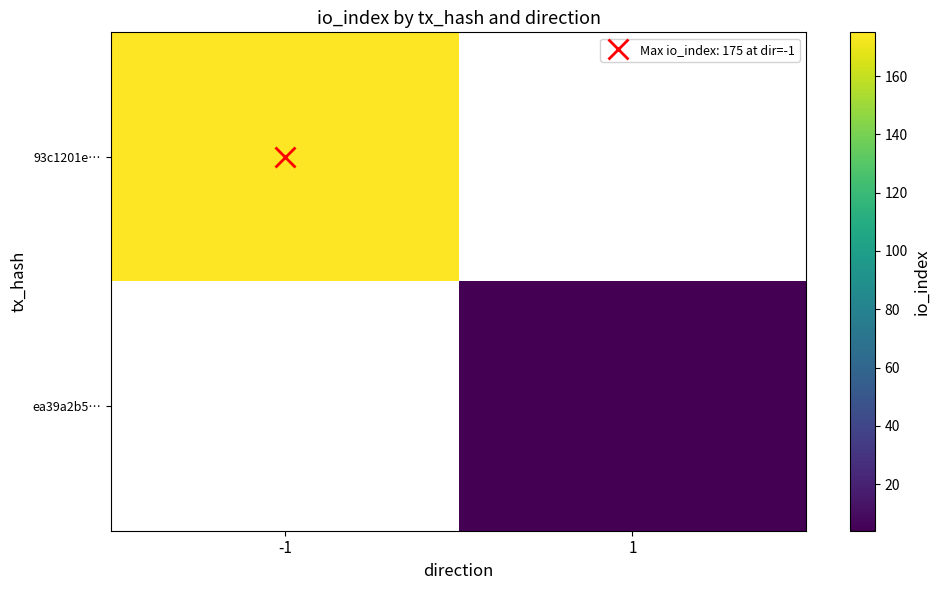

Rank the series by their average value, from highest to lowest.

93c1201e…, ea39a2b5…